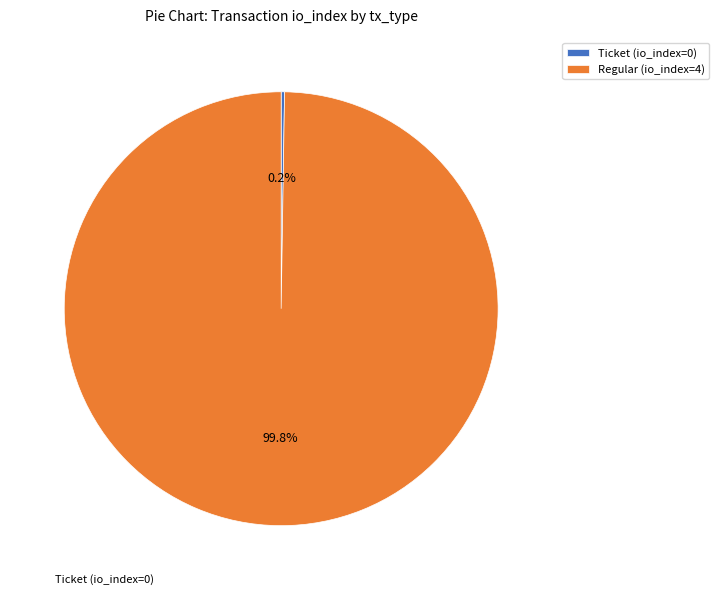

Does Regular (io_index=4) account for over 50% of the chart?

Yes